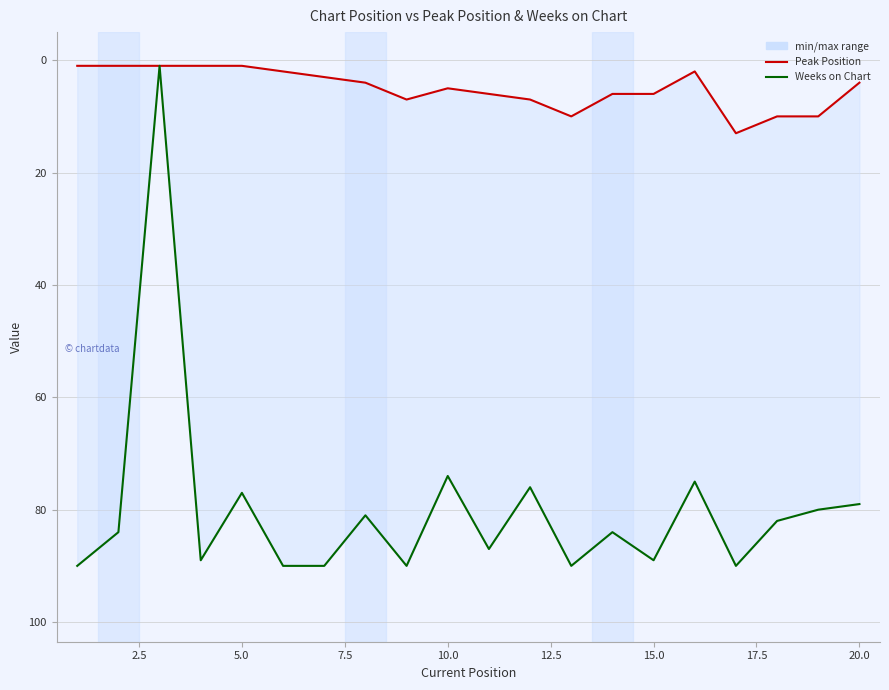

What is the sum of all Peak Position values?

100